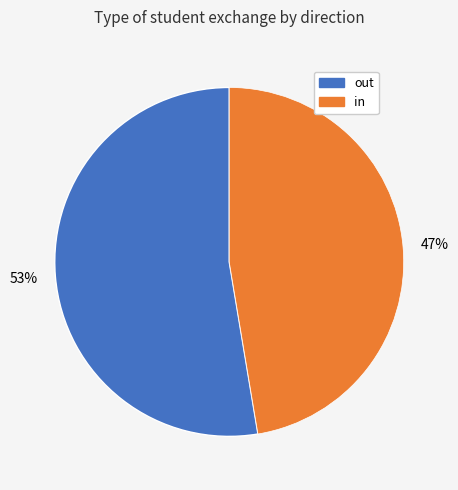

Between in and out, which is larger?

out